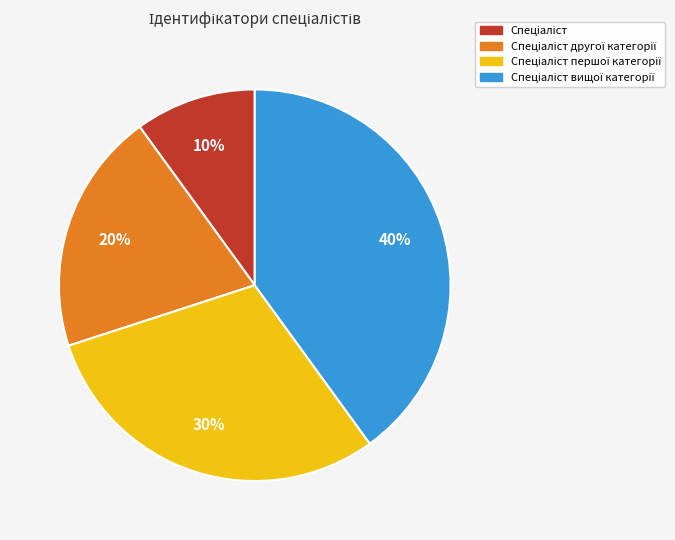

Does any single category account for the majority?

No